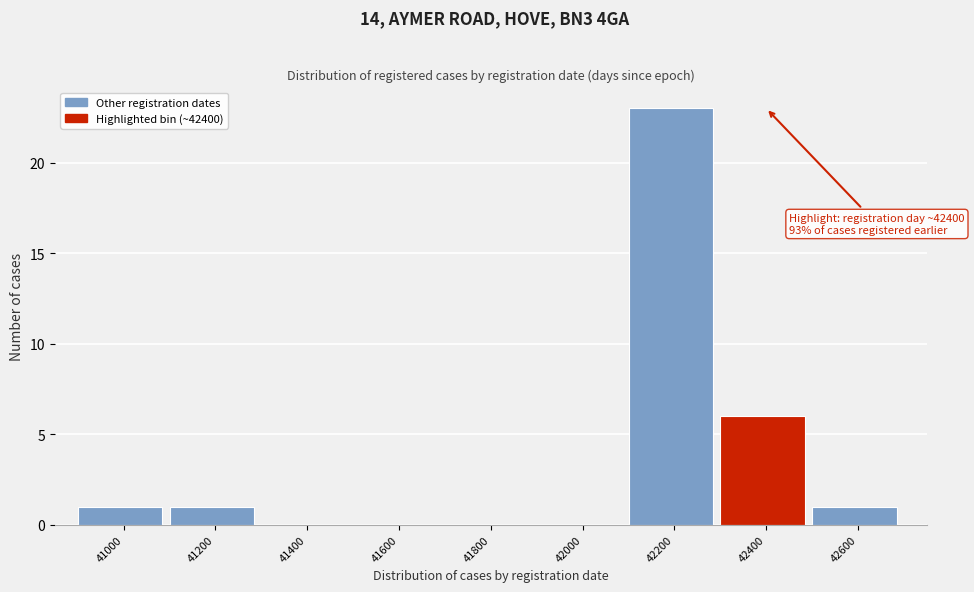

Reading left to right, transcribe all the data shown in this chart.

41000=1	41200=1	41400=0	41600=0	41800=0	42000=0	42200=23	42400=6	42600=1